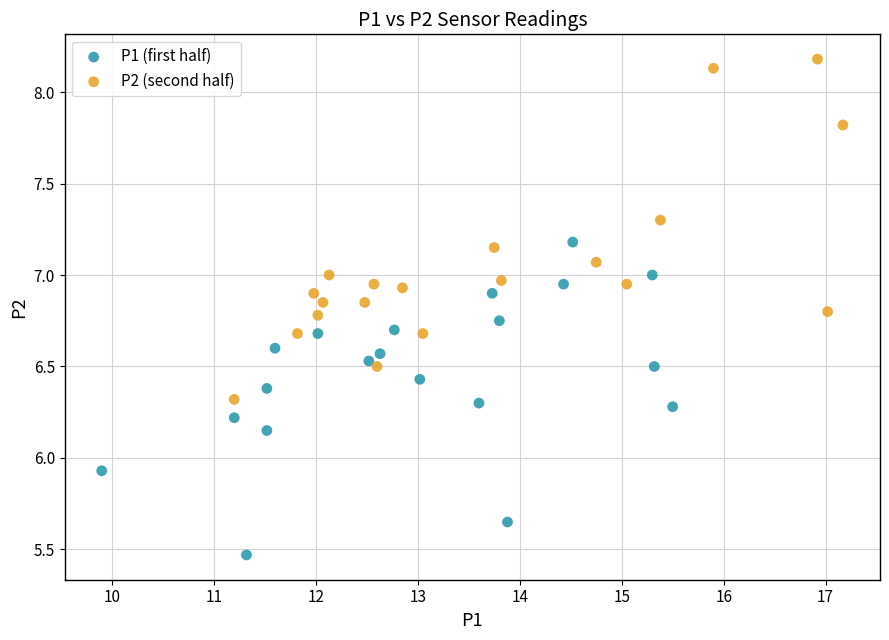

Which series contains the highest Y value?

P2 (second half)